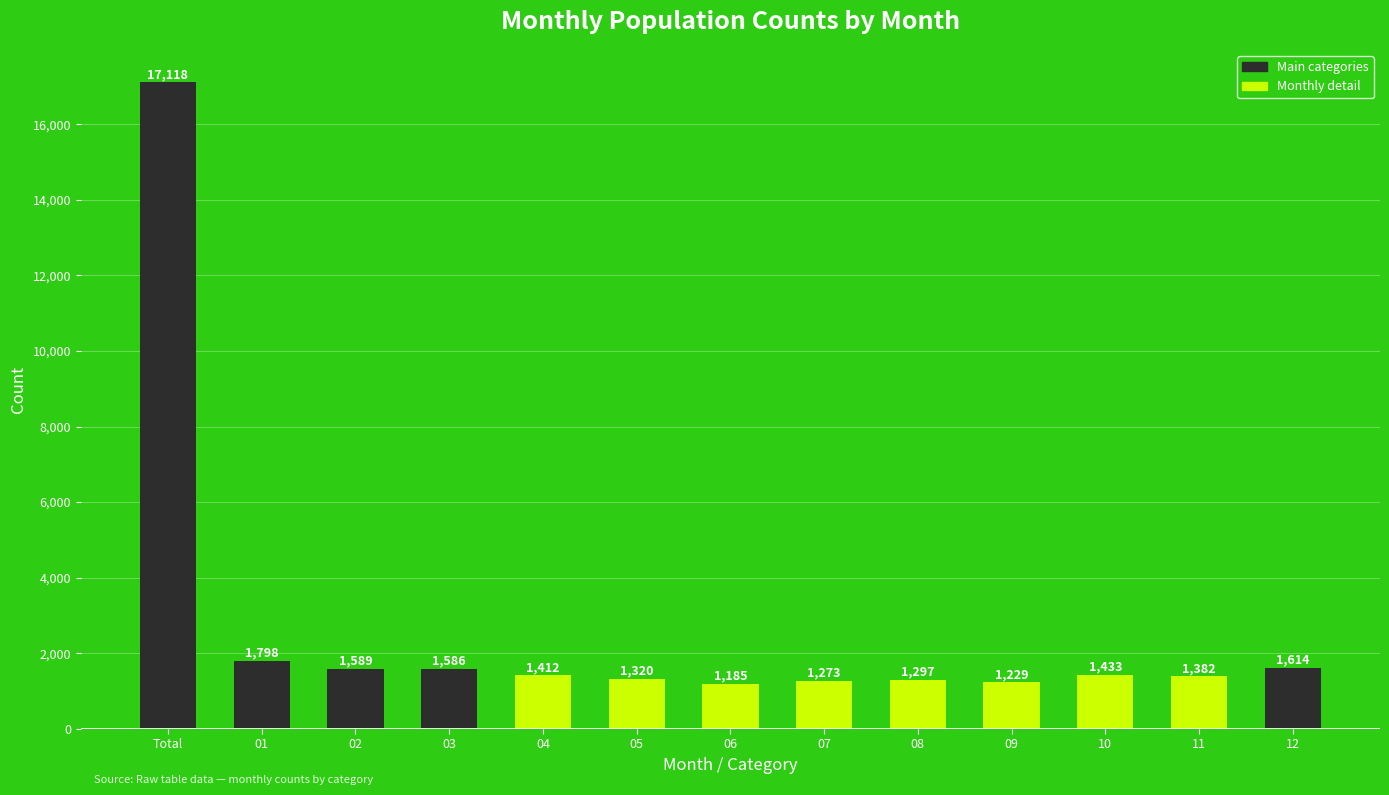

Where does the data first go above 1412?

Total